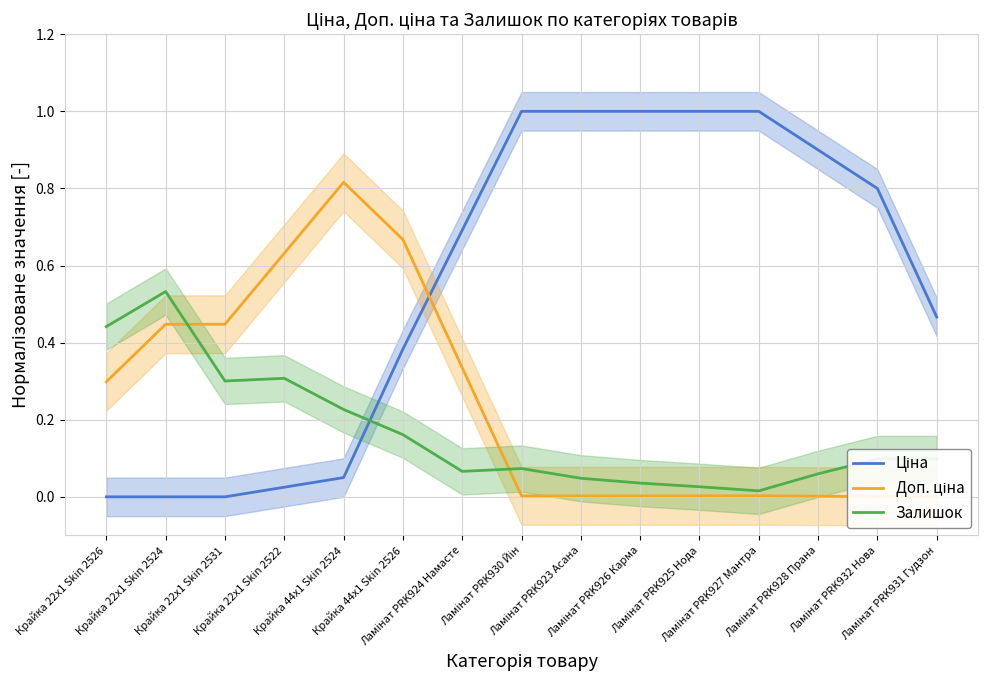

The value of Ціна at Ламінат PRK931 Гудзон is 0.5. True or false?

True